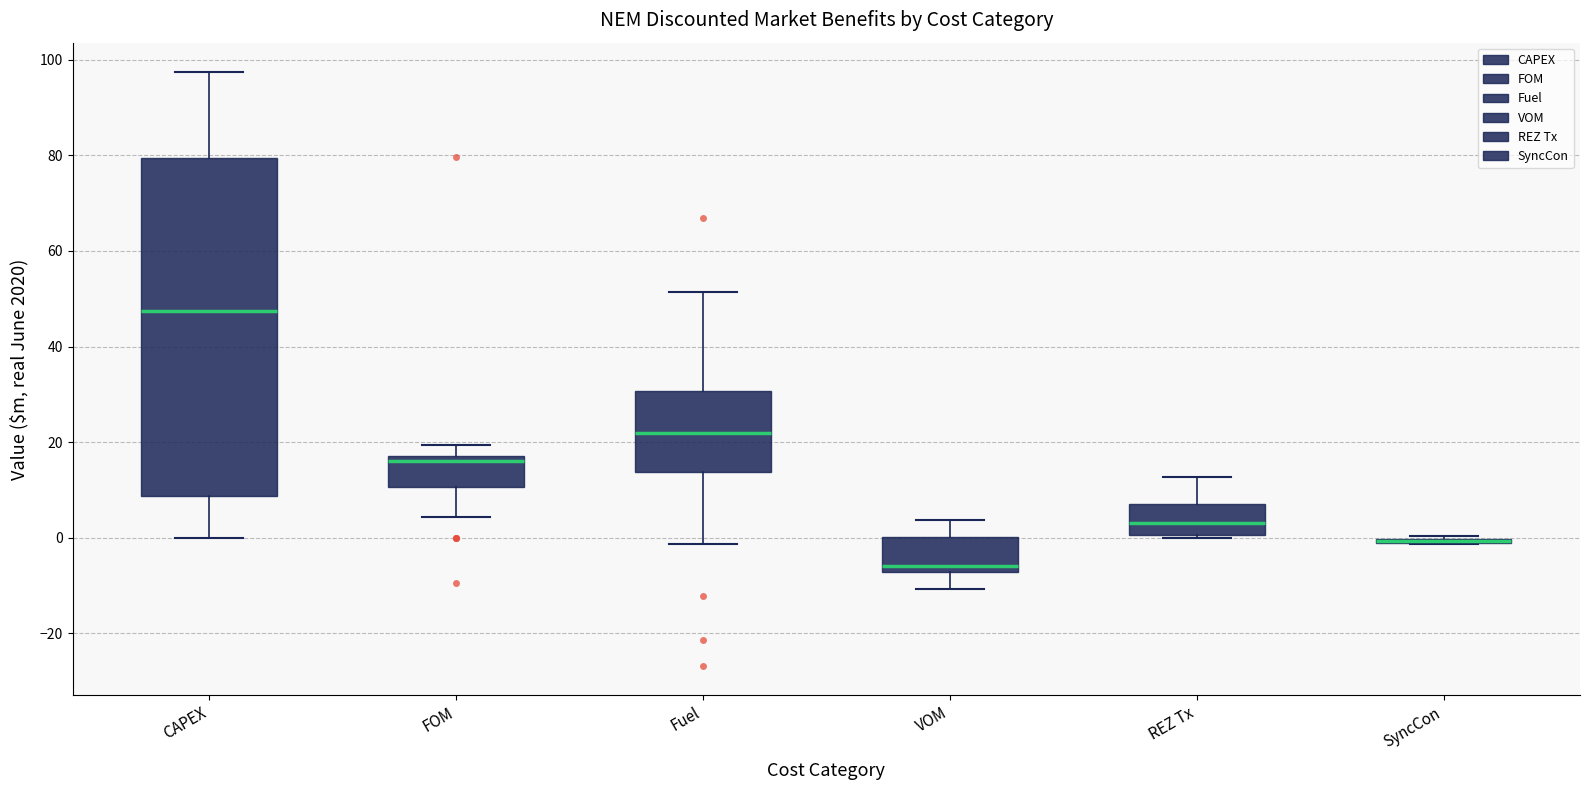

Reading left to right, read every box against the y-axis: the position of its median line, the range the box covers, and the ends of its whiskers. The values are not printed on the chart, so give them approximately, as read against the axis.

CAPEX: median 48, box 8 to 80, whiskers 0 to 98
FOM: median 16, box 10 to 18, whiskers 4 to 20
Fuel: median 22, box 14 to 30, whiskers -2 to 52
VOM: median -6, box -8 to 0, whiskers -10 to 4
REZ Tx: median 4, box 0 to 6, whiskers 0 to 12
SyncCon: box collapsed to a line at 0, whiskers -2 to 0